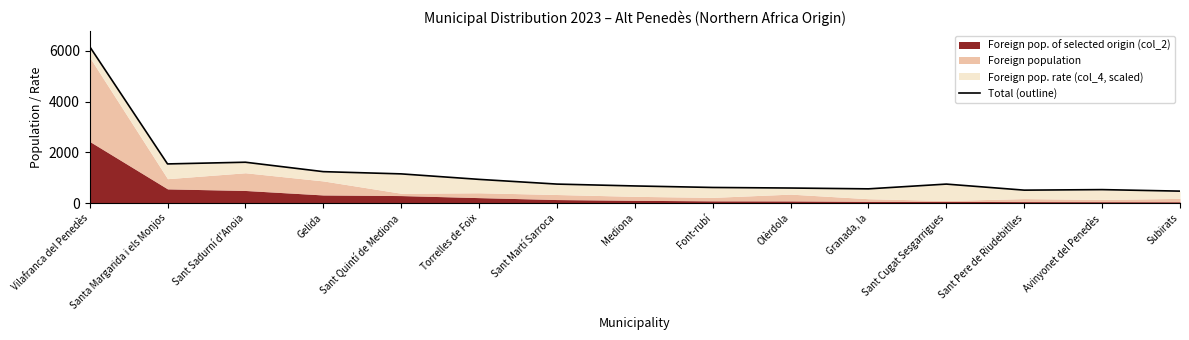

Is it true that the value at Font-rubí is 616.1?

True